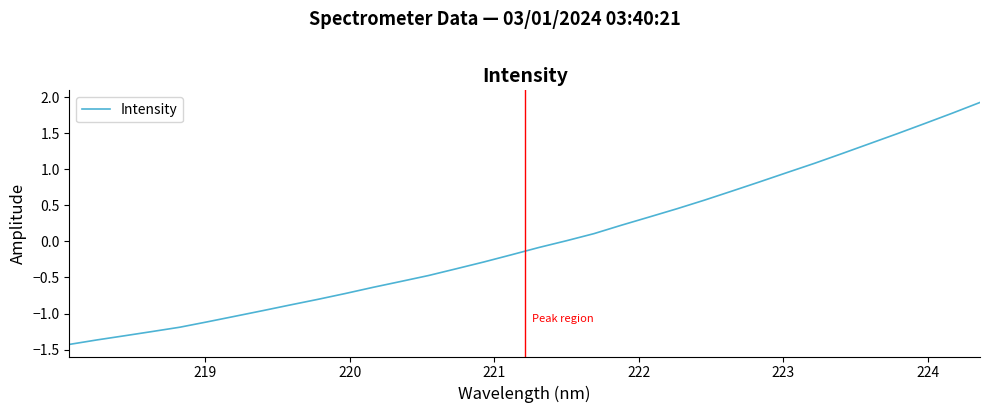

What is the minimum value shown in the chart?

-1.4